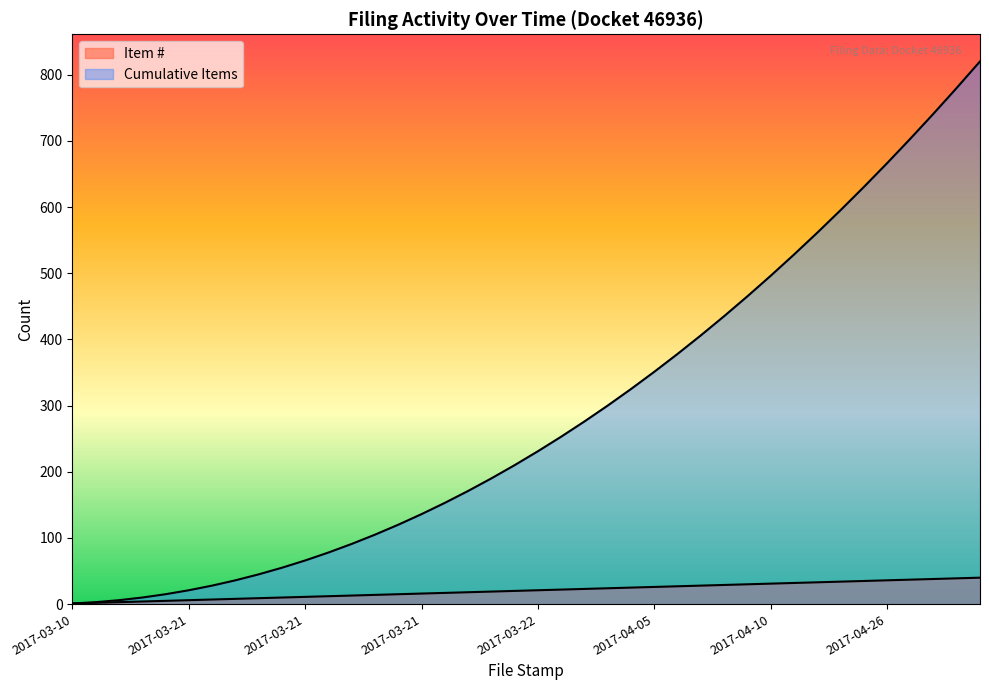

Rank the categories by Cumulative Items value from highest to lowest.

2017-04-26, 2017-04-26, 2017-04-26, 2017-04-26, 2017-04-26, 2017-04-26, 2017-04-14, 2017-04-13, 2017-04-11, 2017-04-10, 2017-04-10, 2017-04-07, 2017-04-06, 2017-04-06, 2017-04-05, 2017-04-04, 2017-04-04, 2017-03-28, 2017-03-24, 2017-03-22, 2017-03-22, 2017-03-21, 2017-03-21, 2017-03-21, 2017-03-21, 2017-03-21, 2017-03-21, 2017-03-21, 2017-03-21, 2017-03-21, 2017-03-21, 2017-03-21, 2017-03-21, 2017-03-21, 2017-03-21, 2017-03-21, 2017-03-21, 2017-03-21, 2017-03-21, 2017-03-10